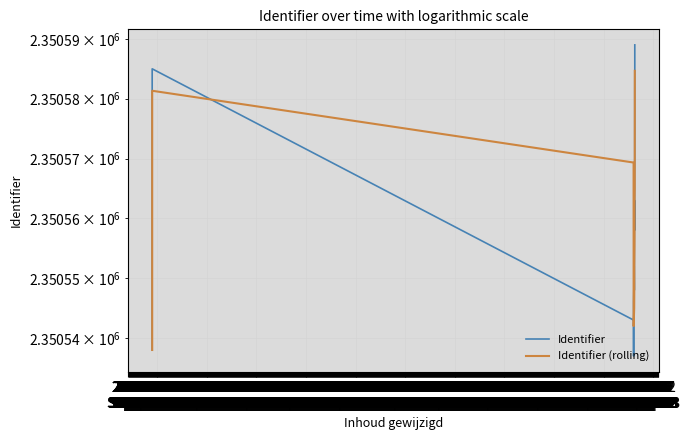

Which series has the largest total across all categories?

Identifier